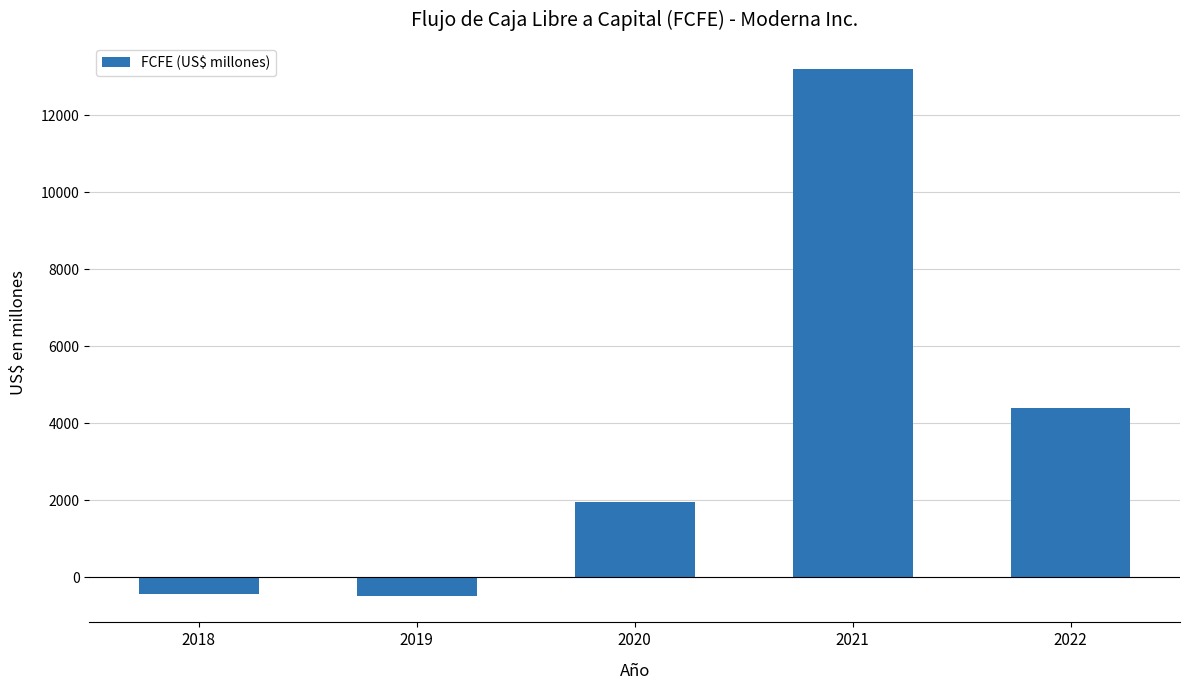

Is it true that the value at 2022 is 7311?

False